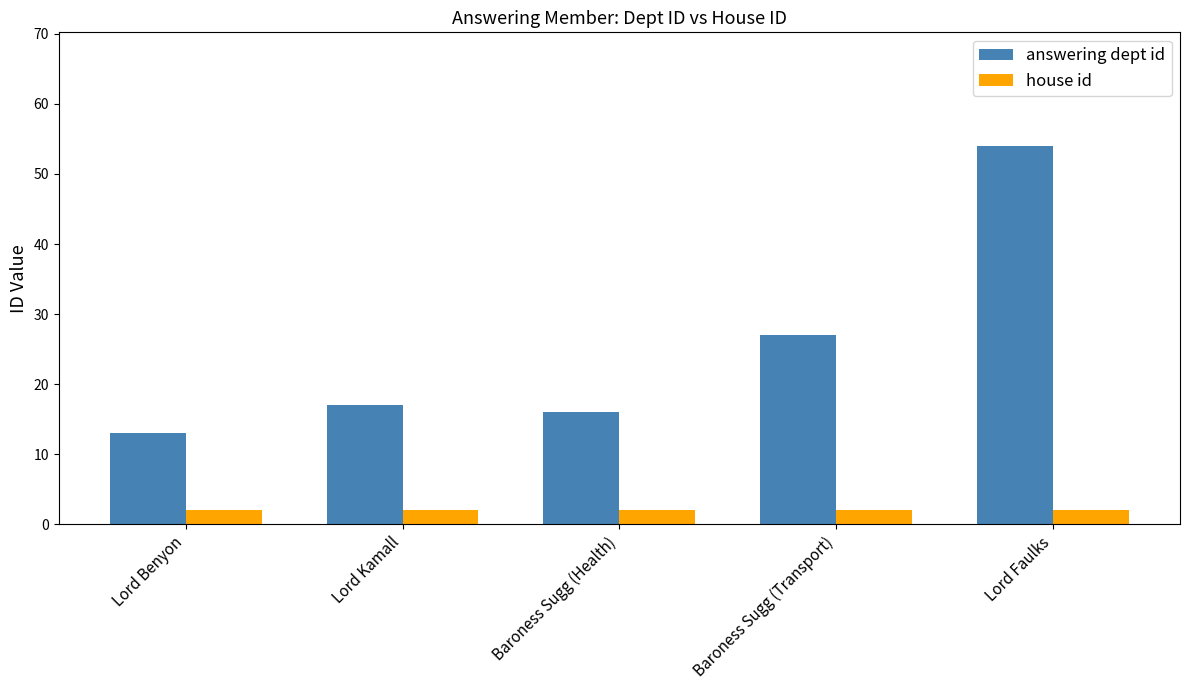

The answering dept id series shows 27 at Baroness Sugg (Transport). True or false?

True